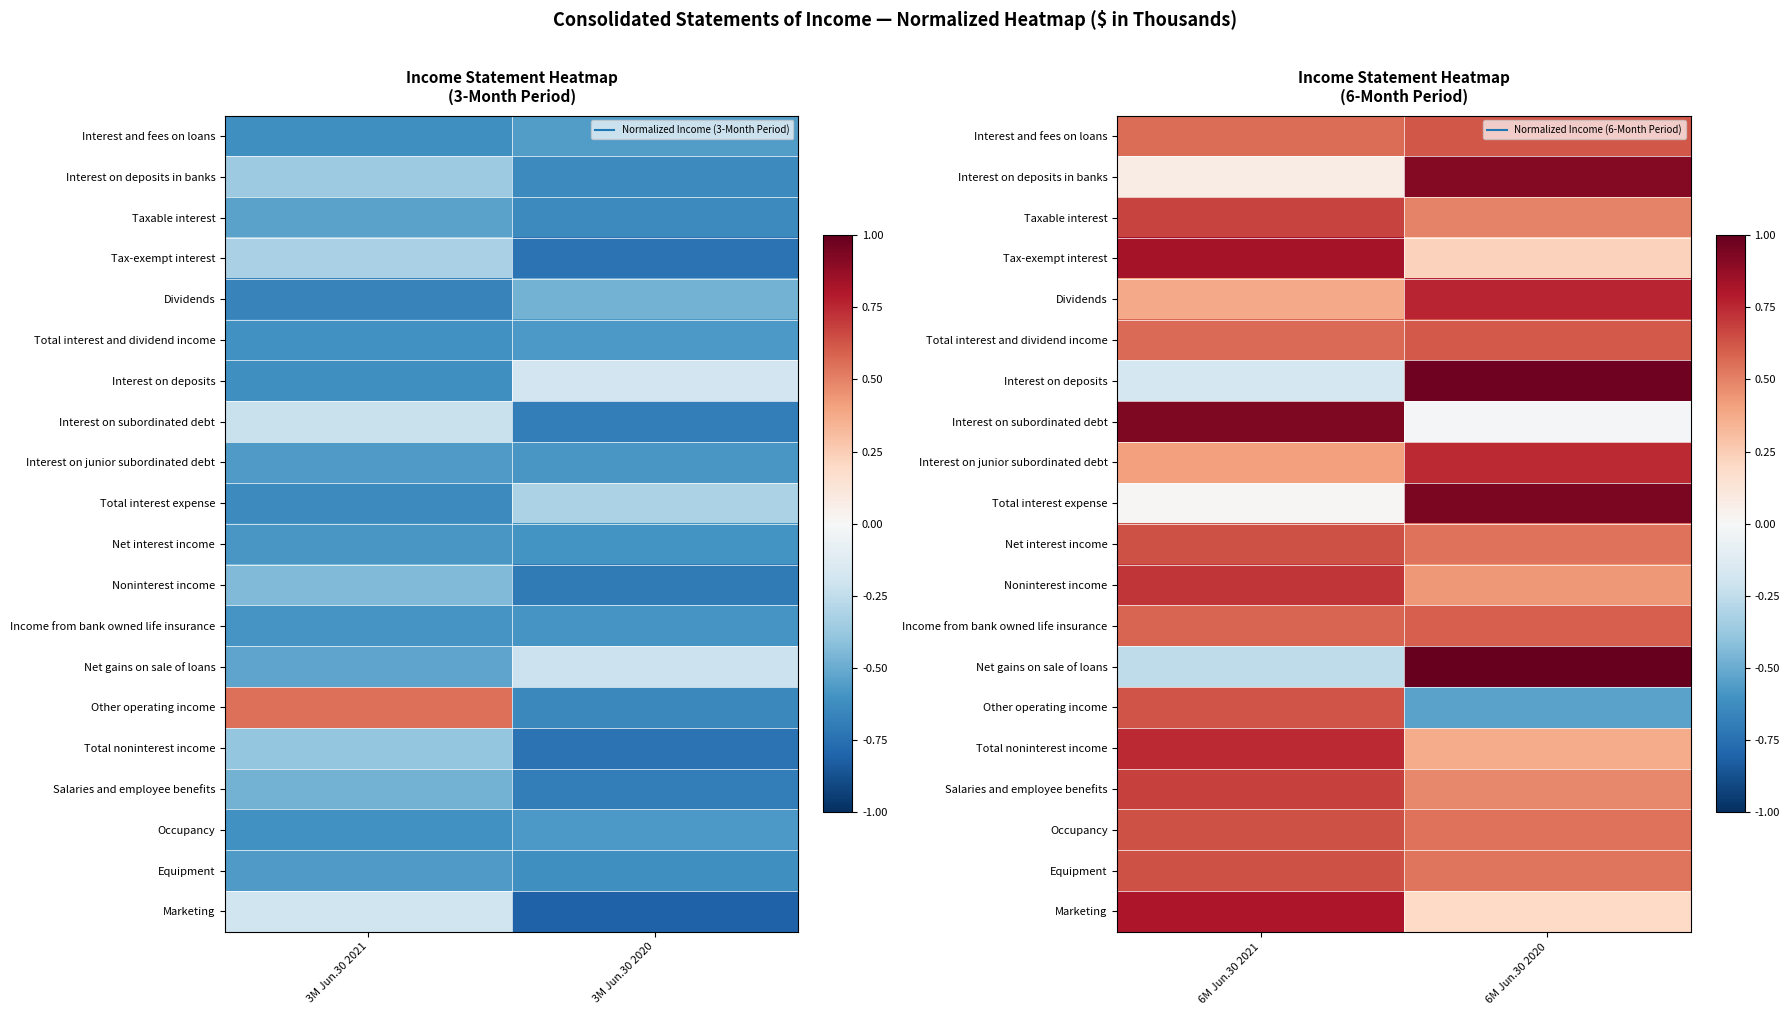

List the labels in order of Marketing value, largest first.

6M Jun.30 2021, 6M Jun.30 2020